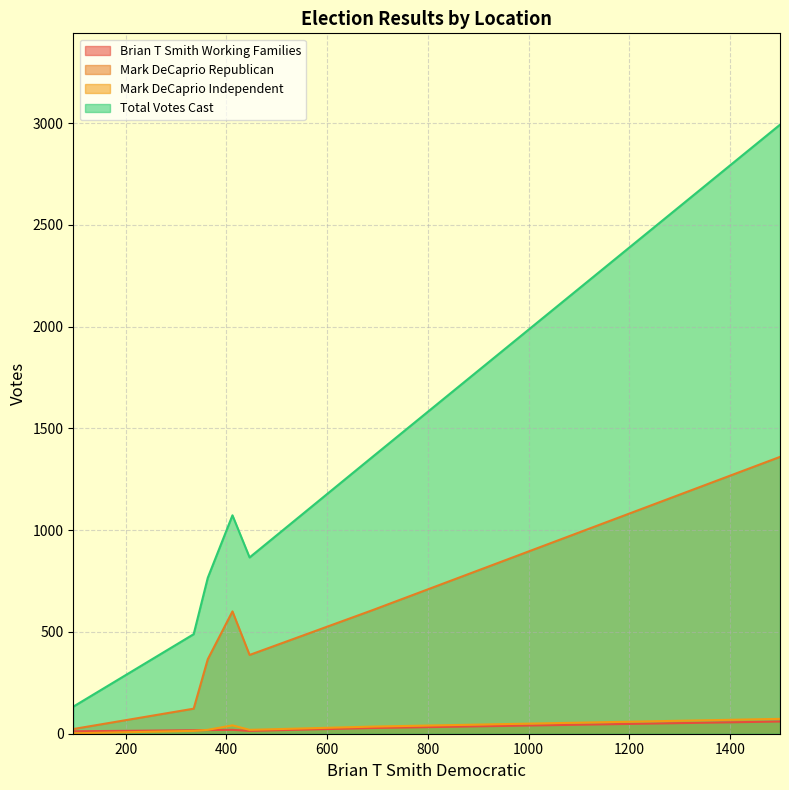

Between Lebanon and 8-Bpo Elks 1311, which series saw the biggest shift?

Total Votes Cast